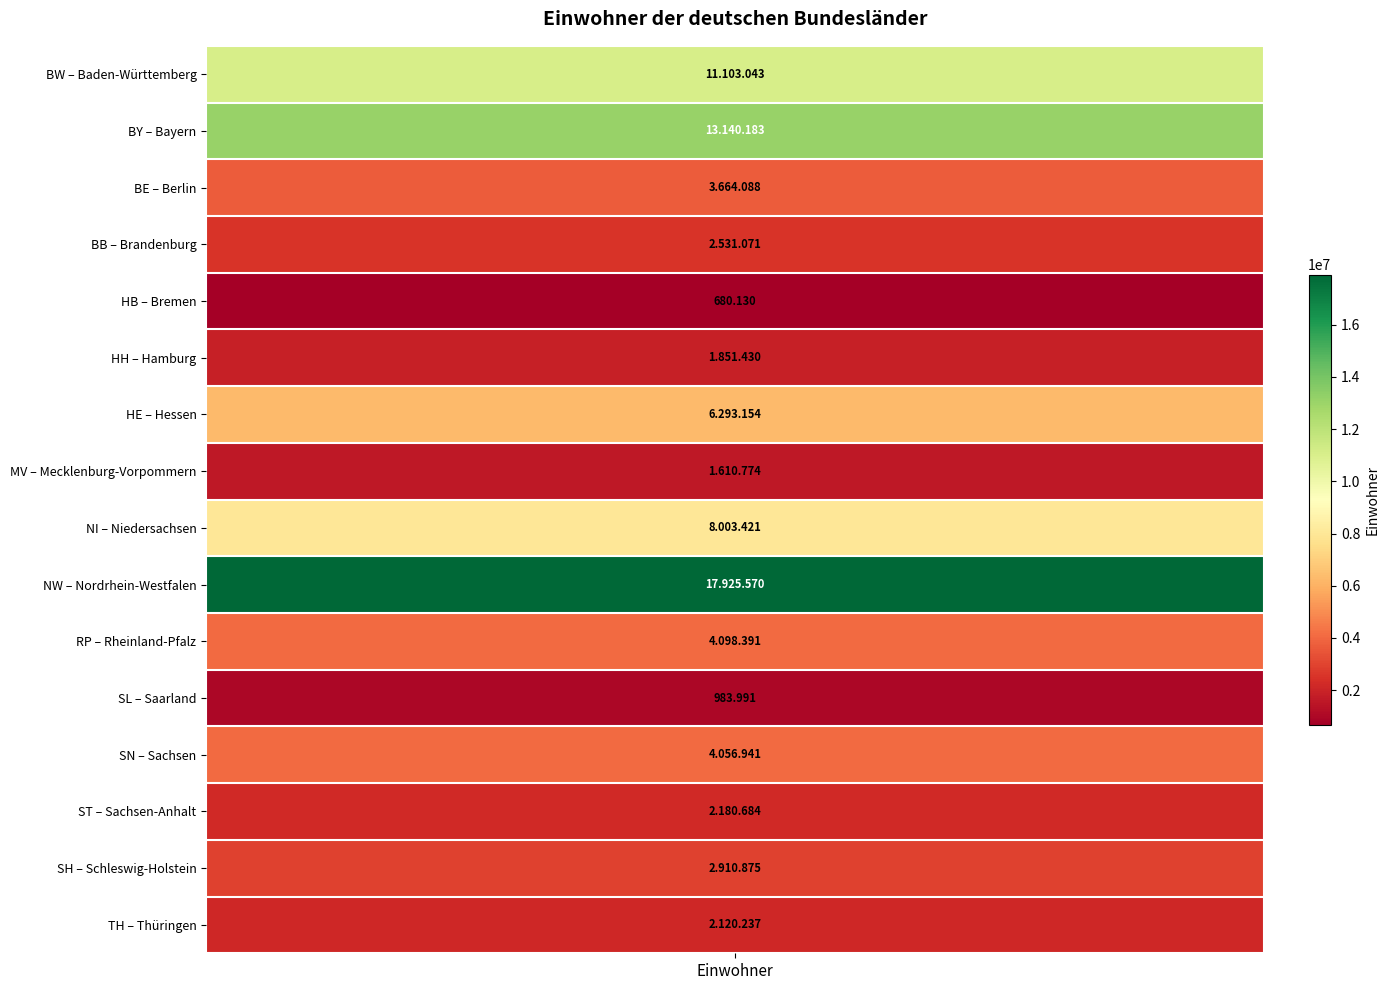

What is the smallest value displayed?

680130